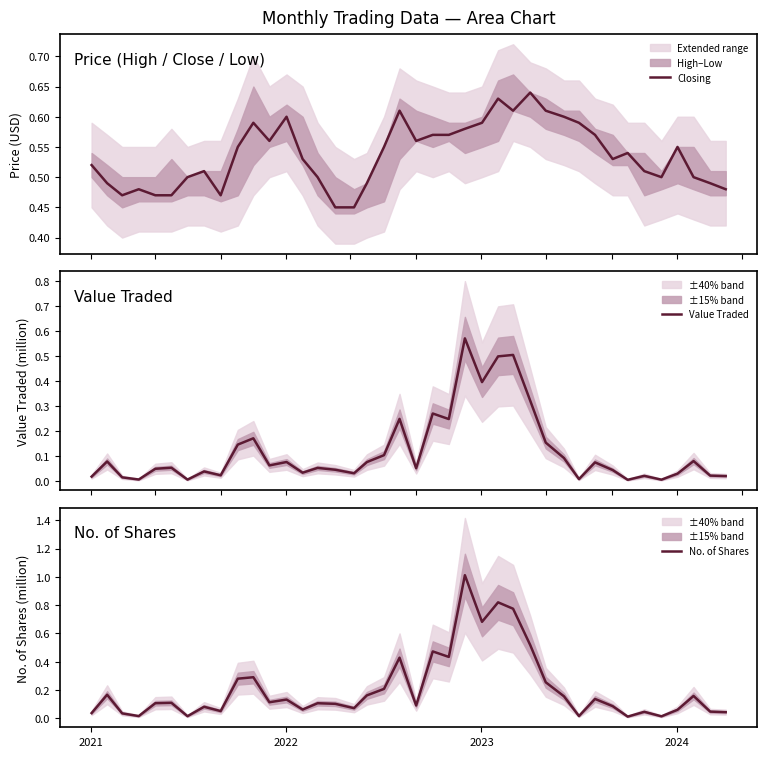

How many lines are shown in the chart?

3